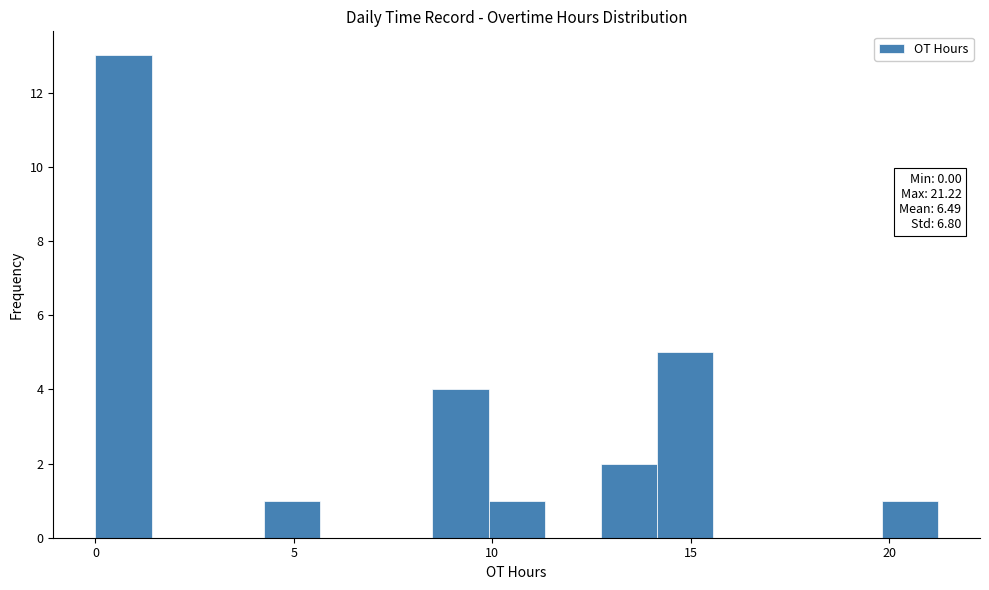

Around what value on the x-axis is the tallest bar? Give the approximate position of its centre, as read against the axis.

0.5